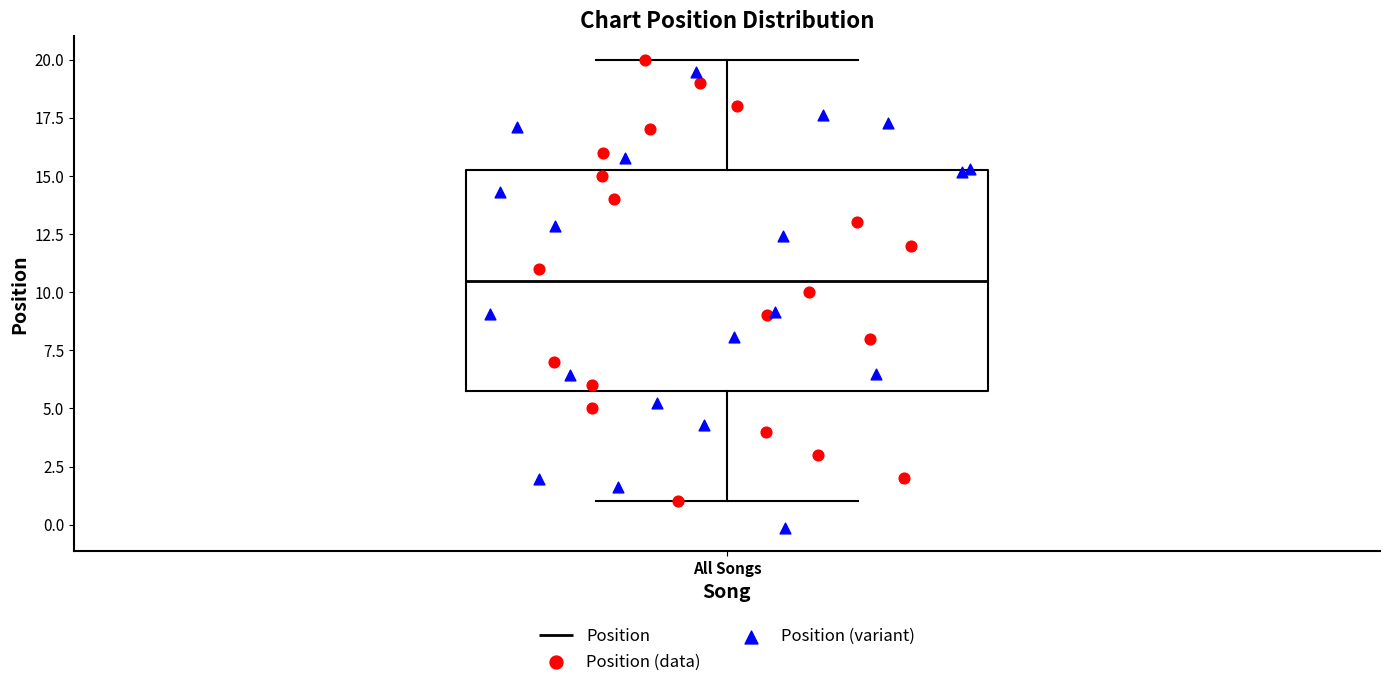

Transcribe this box plot: give where the median line is, the range the box spans, and where the two whiskers end, as read against the y-axis. The values are not printed on the chart, so give them approximately, as read against the axis.

median 10.5, box 6.0 to 15.5, whiskers 1.0 to 20.0